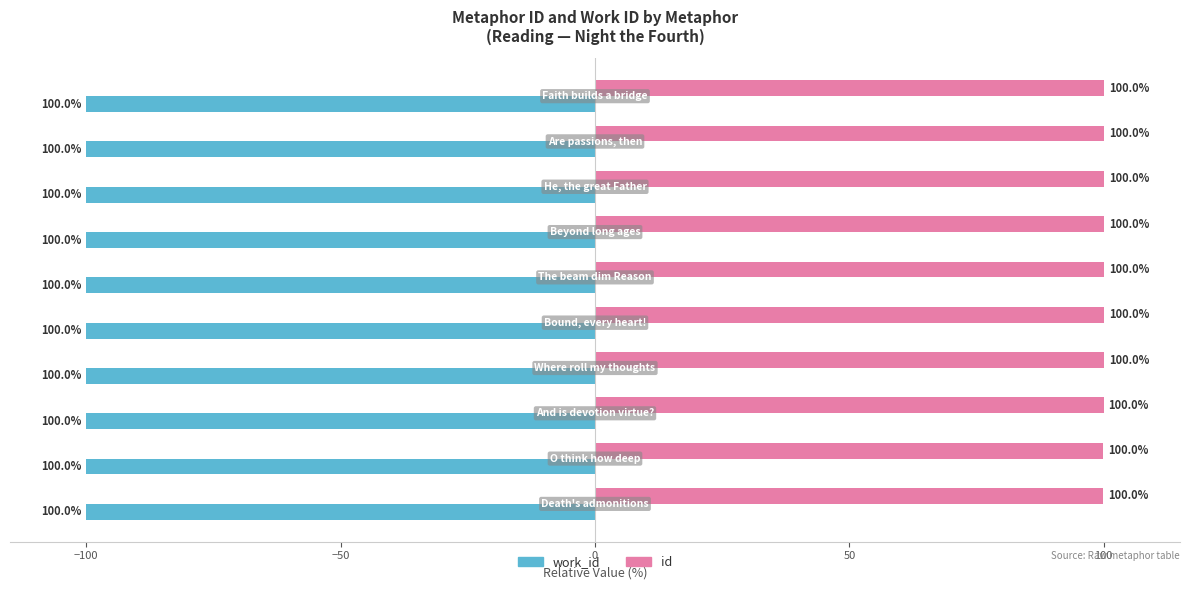

What is the average value of the id series?

100.0